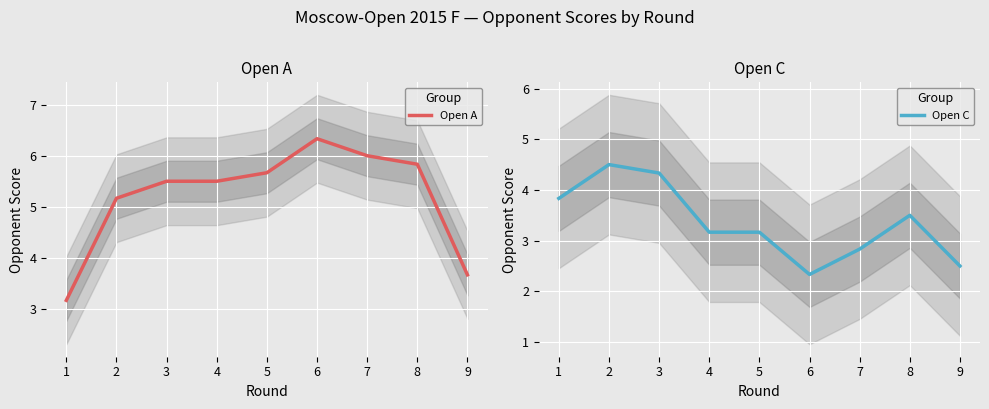

How many times do Open A and Open C cross each other?

1